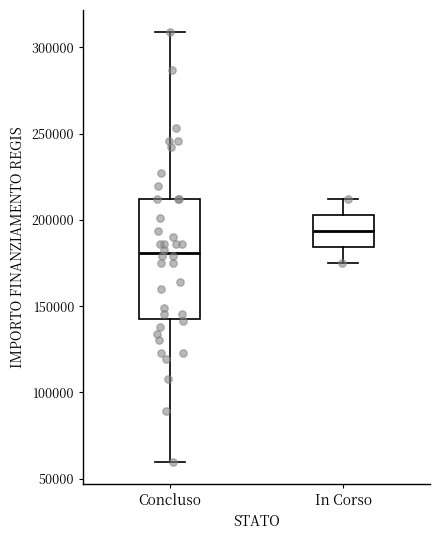

Reading left to right, transcribe this box plot: for each box, give where its median line is, the range the box spans, and where its two whiskers end, as read against the y-axis. The values are not printed on the chart, so give them approximately, as read against the axis.

Concluso: median 180000, box 145000 to 210000, whiskers 60000 to 310000
In Corso: median 195000, box 185000 to 205000, whiskers 175000 to 210000